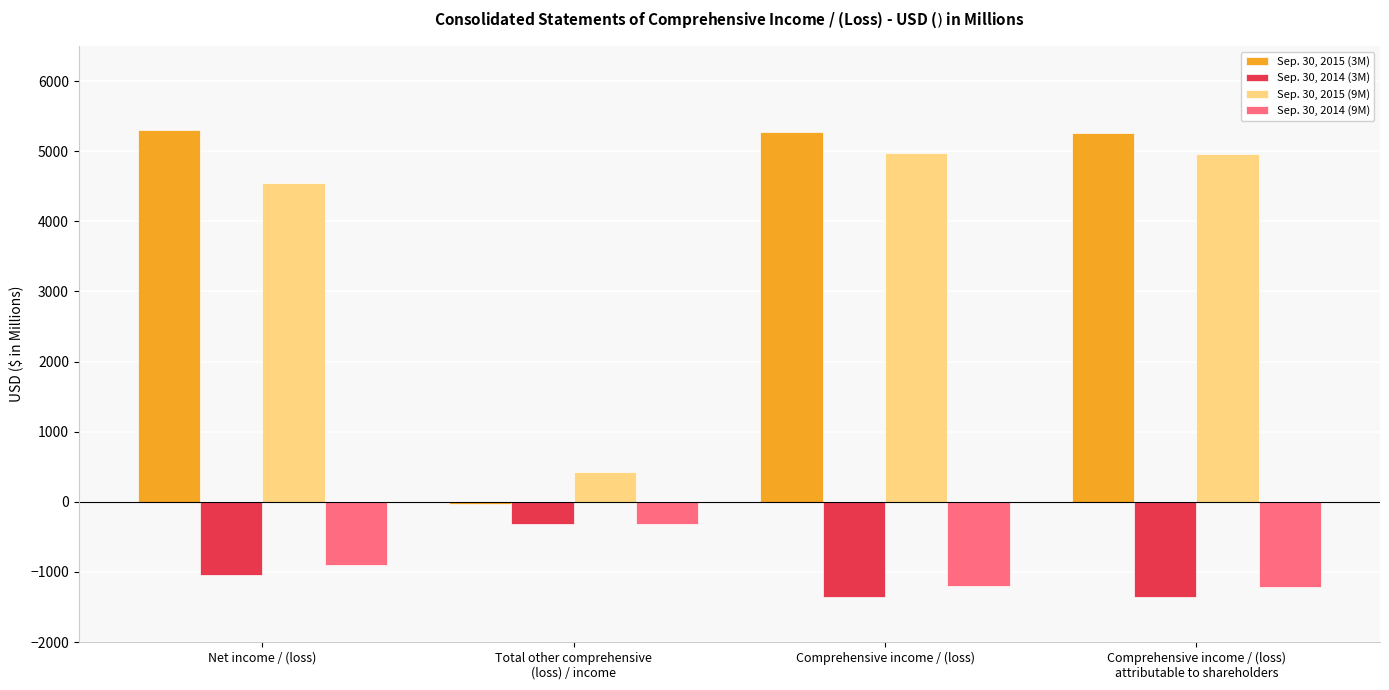

What is the spread (max minus min) of values at Comprehensive income / (loss)?

6621.1